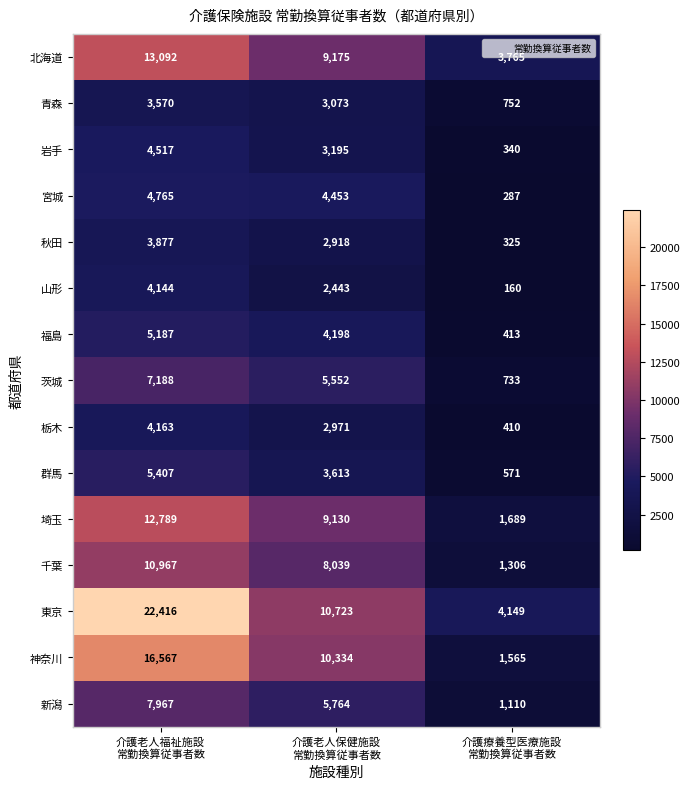

At how many categories does at least one series exceed 1413?

3